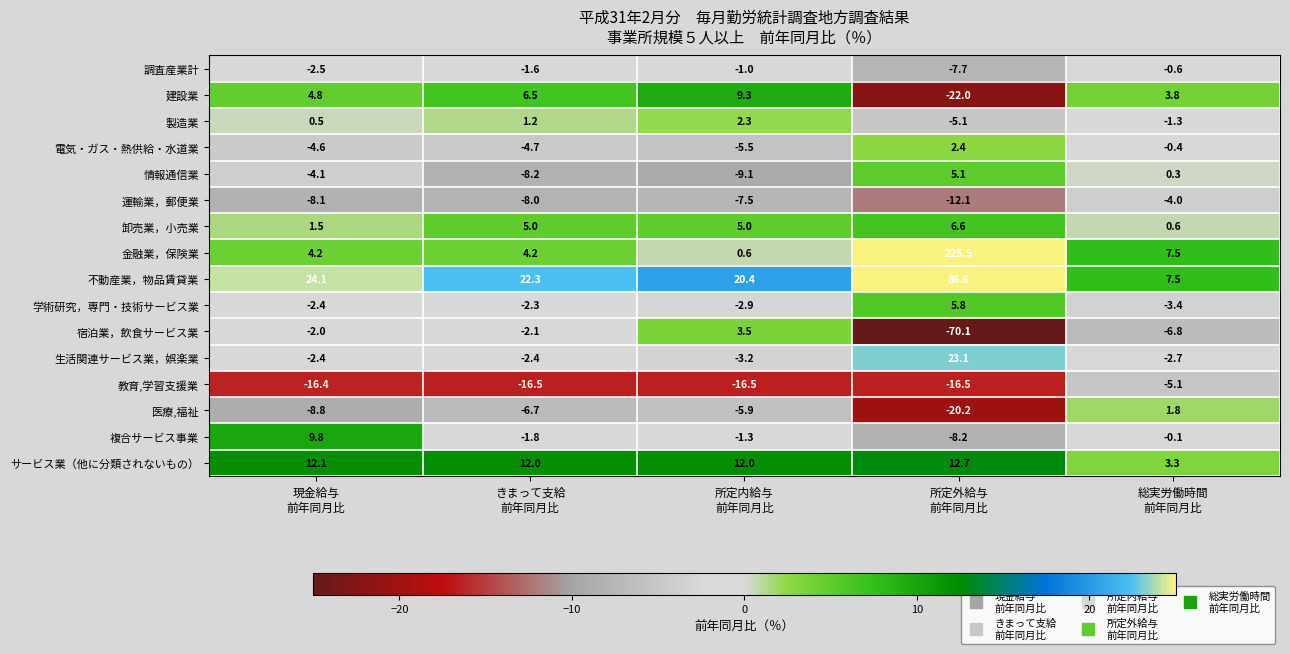

List the series in order of their peak value, lowest first.

教育,学習支援業, 運輸業，郵便業, 調査産業計, 医療,福祉, 製造業, 電気・ガス・熱供給・水道業, 宿泊業，飲食サービス業, 情報通信業, 学術研究，専門・技術サービス業, 卸売業，小売業, 建設業, 複合サービス事業, サービス業（他に分類されないもの）, 生活関連サービス業，娯楽業, 不動産業，物品賃貸業, 金融業，保険業